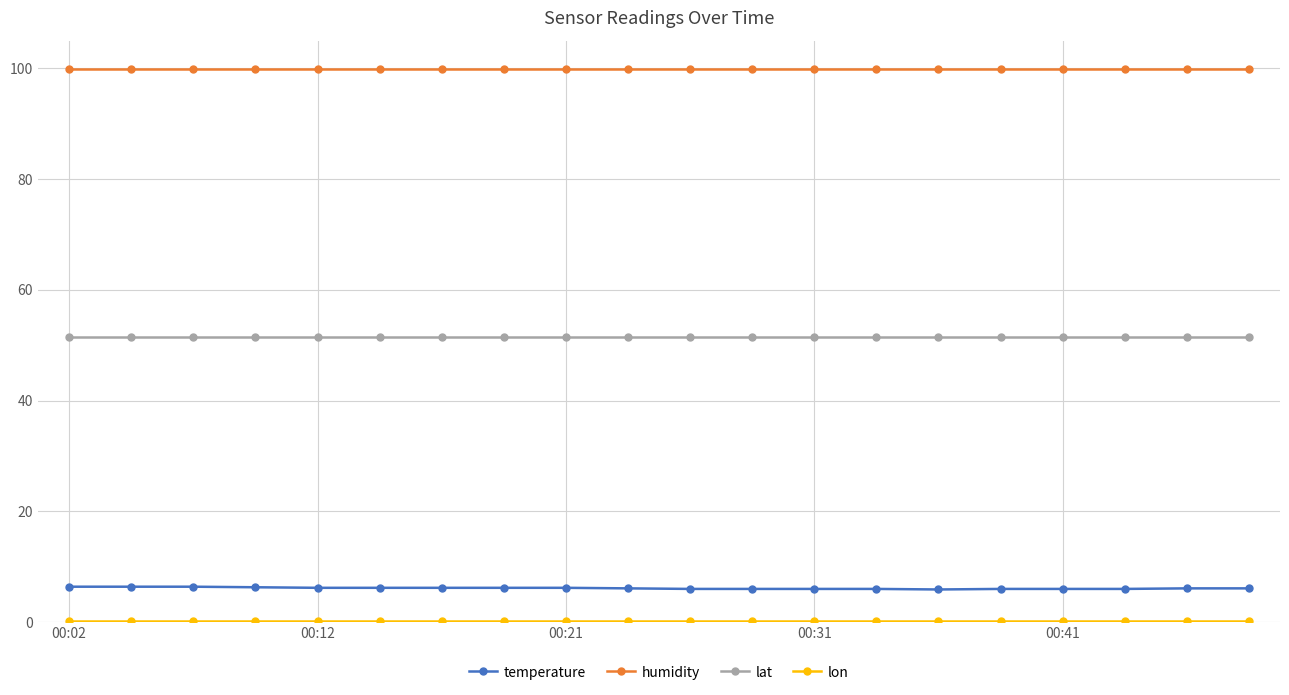

True or false: lat and temperature intersect in this chart.

False